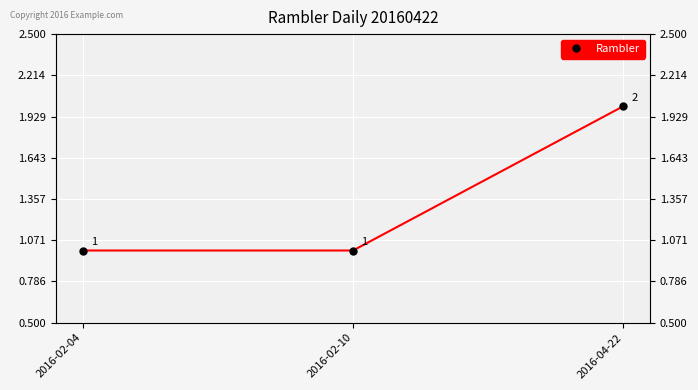

At which label is the value closest to 1?

2016-02-04